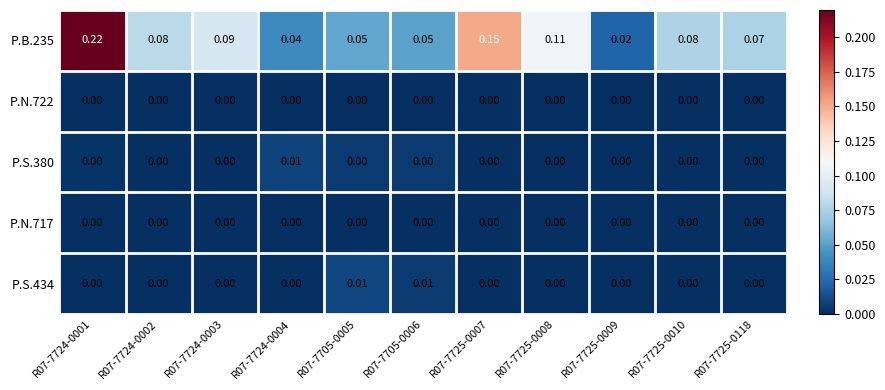

Is the value of P.S.380 at R07-7724-0004 greater than the value of P.B.235 at R07-7725-0009?

No